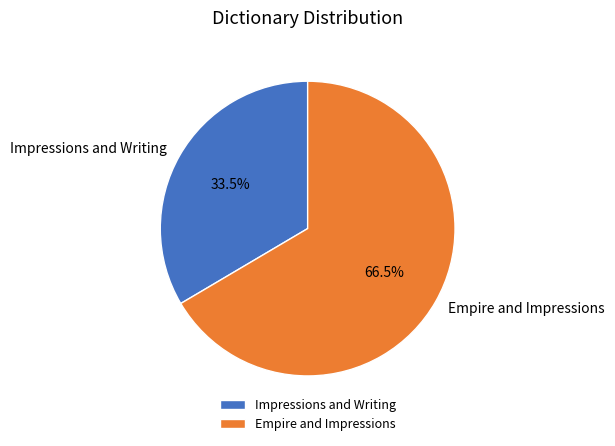

To the nearest percent, what is the difference between the largest and smallest slice percentages?

33%